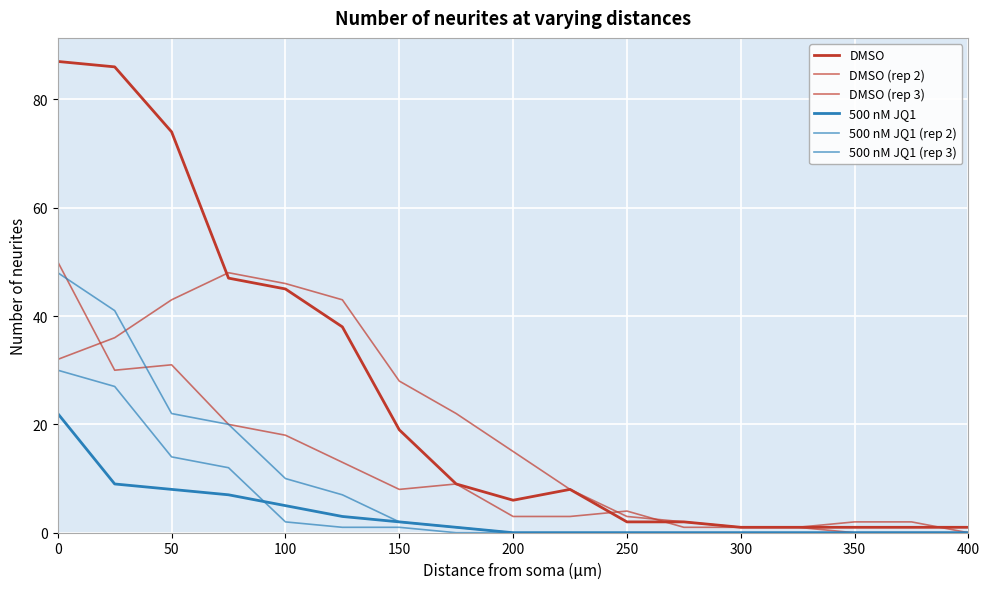

How many lines are shown in the chart?

6